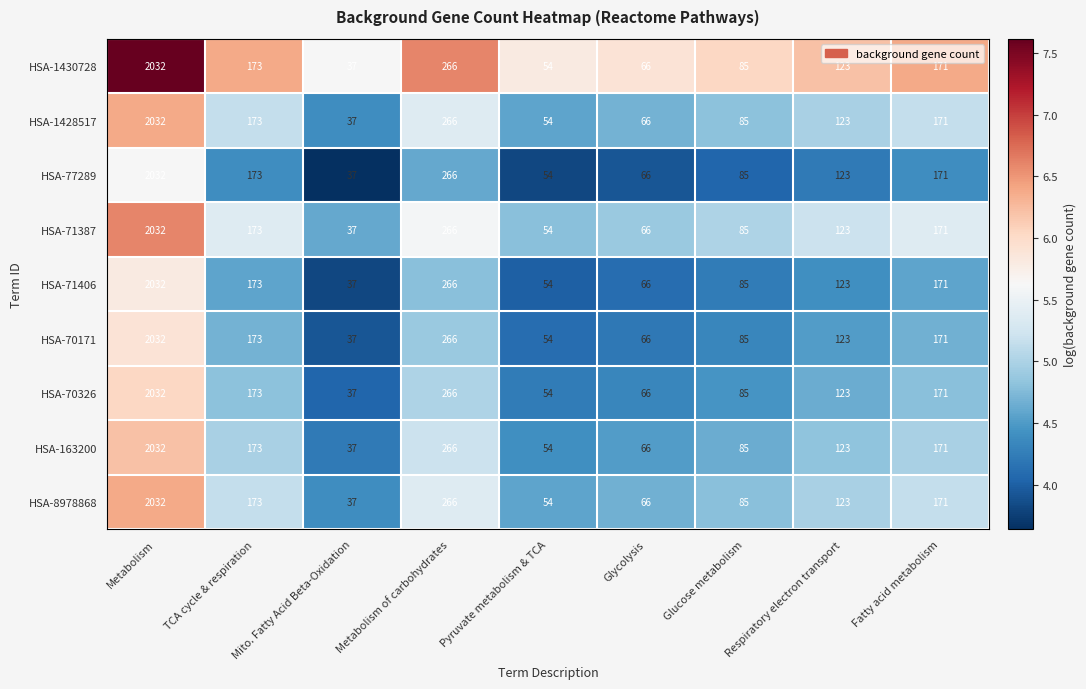

What is the total value across all series at Glucose metabolism?

765